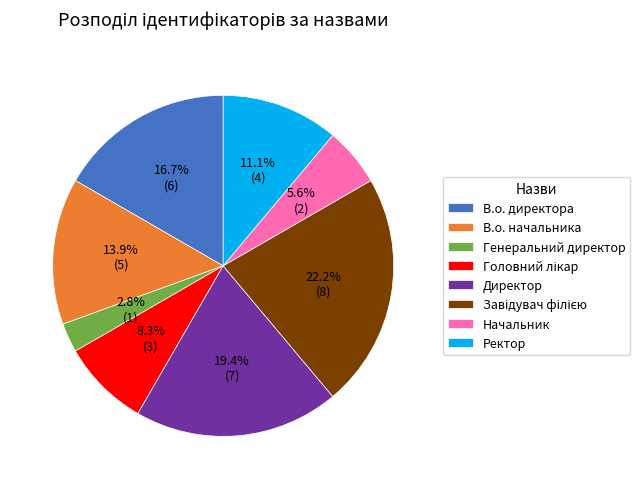

What percentage is the Начальник slice, to the nearest percent?

6%